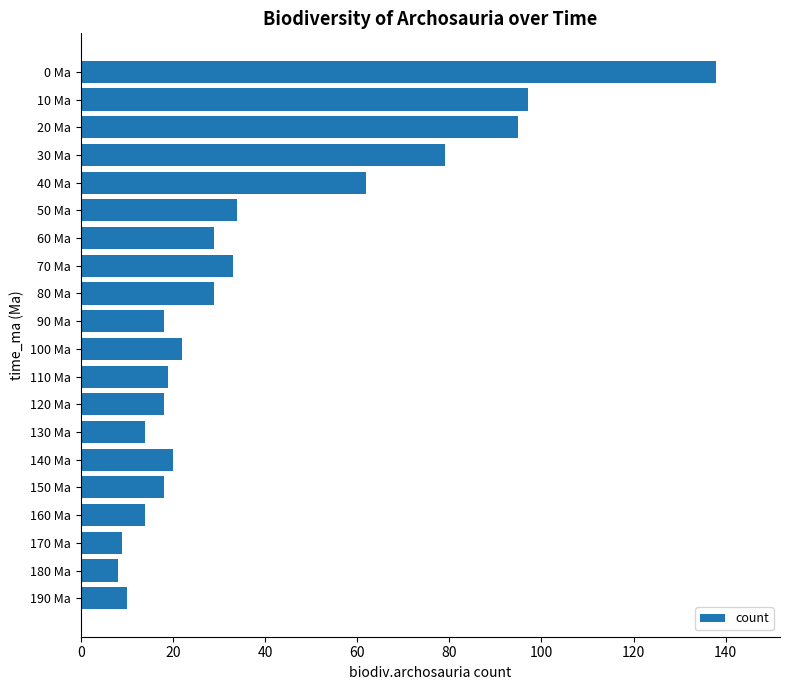

Is it true that the value at 100 Ma is 22?

True